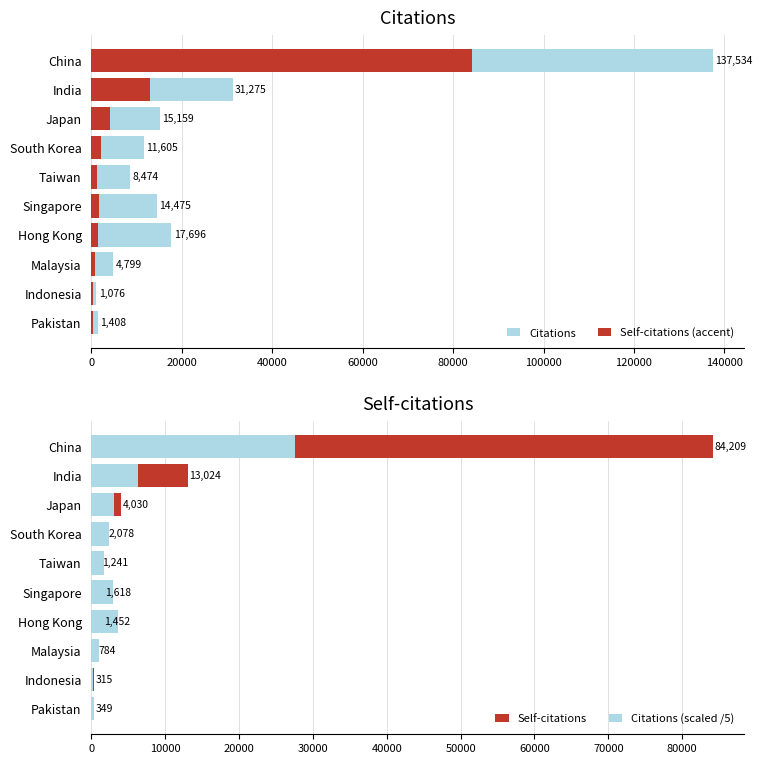

What is the difference between the maximum and minimum values in the Self-citations (accent) series?

83894.0